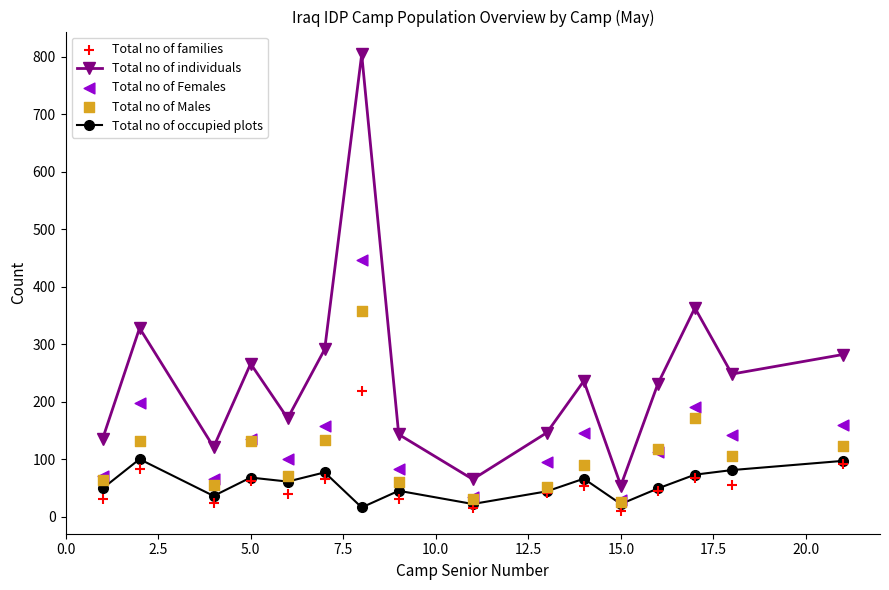

Which series has the largest Y range (max minus min)?

Total no of individuals